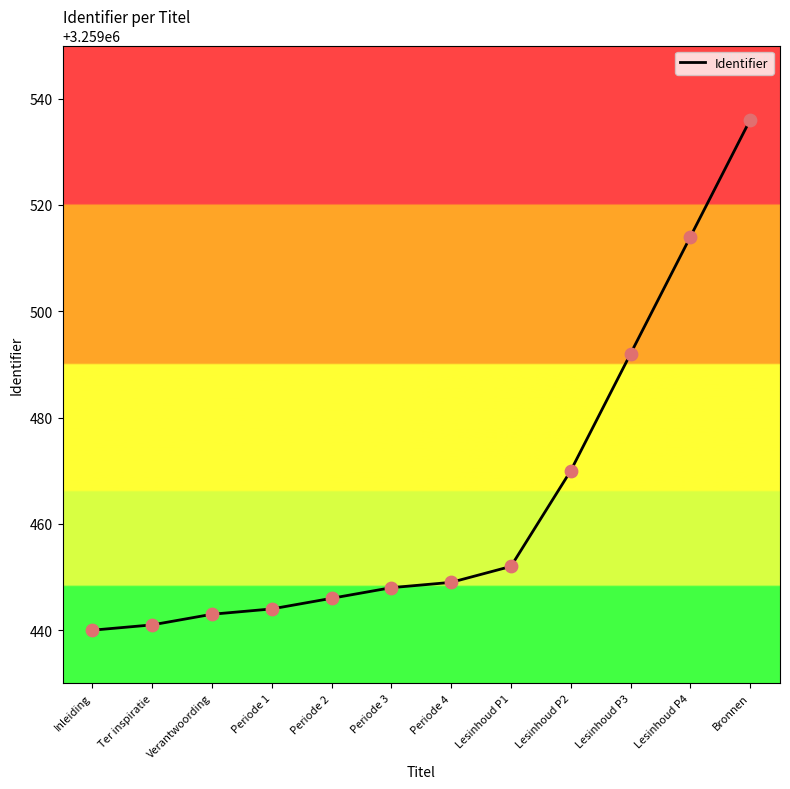

What is the ratio of the value at Lesinhoud P4 to the value at Periode 4?

1.0